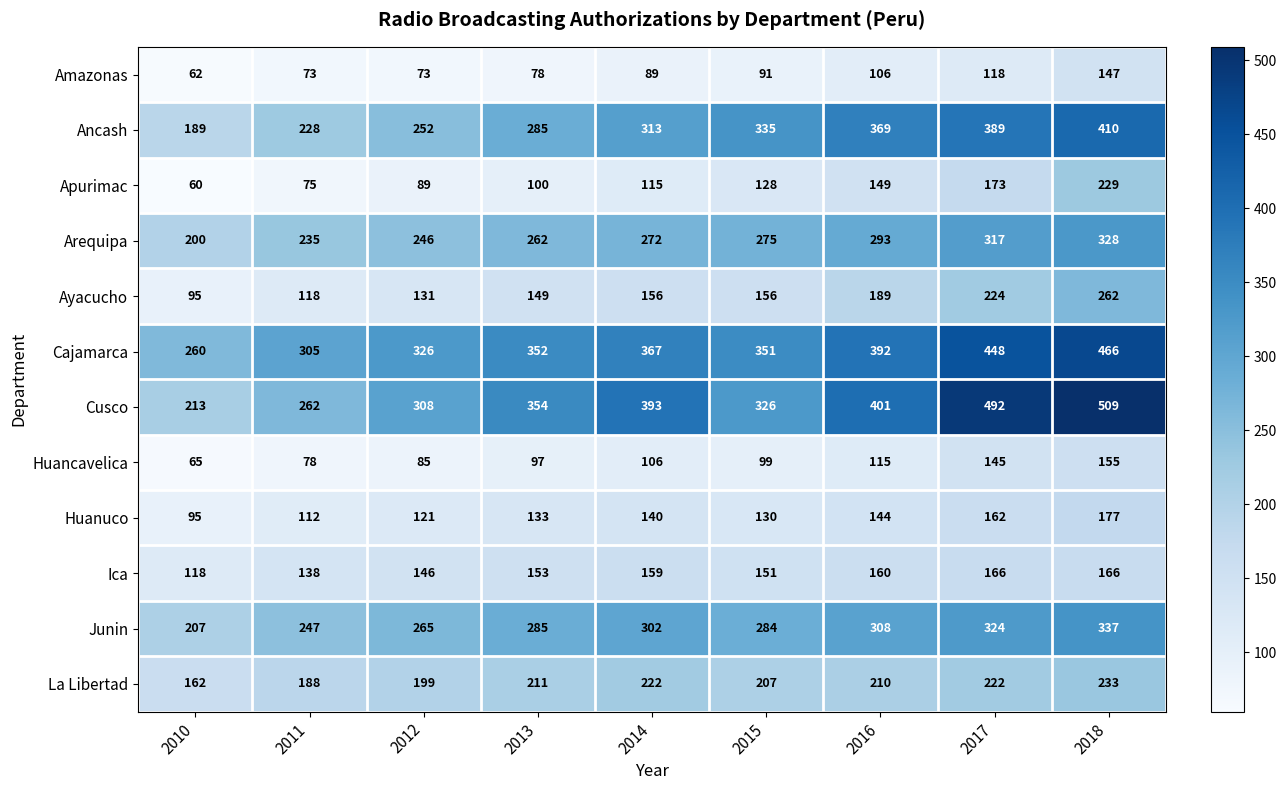

What is the difference between the Ica values at 2012 and 2013?

7